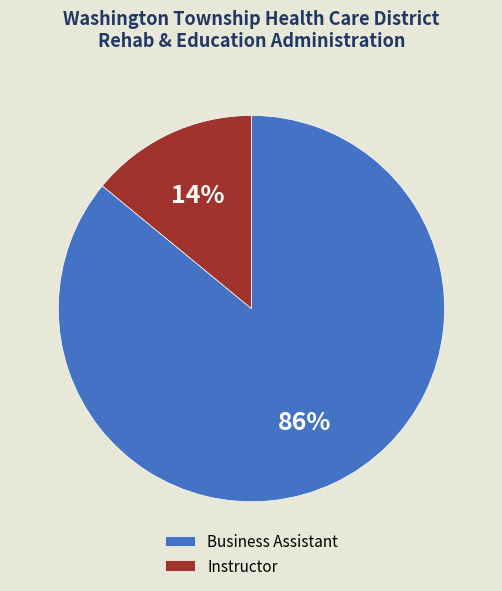

Is Instructor the majority of the pie?

No